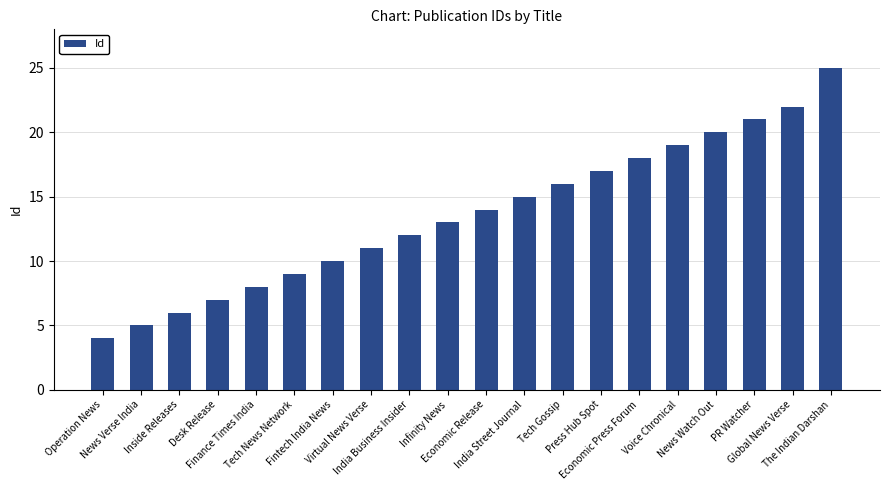

Reading left to right, extract all data points from this chart.

Operation News=4	News Verse India=5	Inside Releases=6	Desk Release=7	Finance Times India=8	Tech News Network=9	Fintech India News=10	Virtual News Verse=11	India Business Insider=12	Infinity News=13	Economic Release=14	India Street Journal=15	Tech Gossip=16	Press Hub Spot=17	Economic Press Forum=18	Voice Chronical=19	News Watch Out=20	PR Watcher=21	Global News Verse=22	The Indian Darshan=25